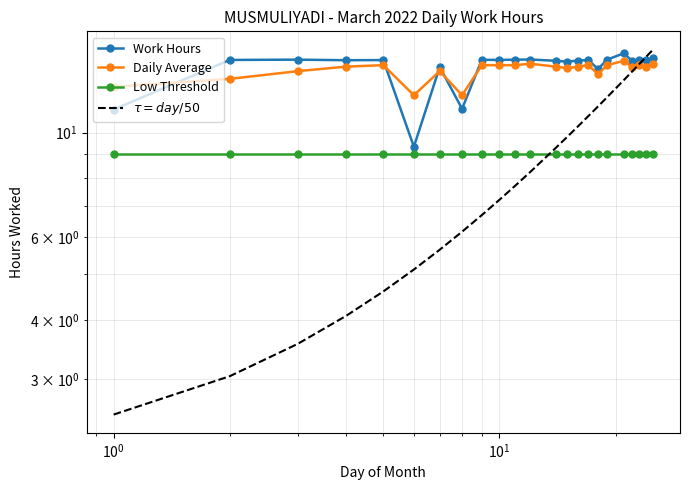

Count the number of data series in this chart.

4